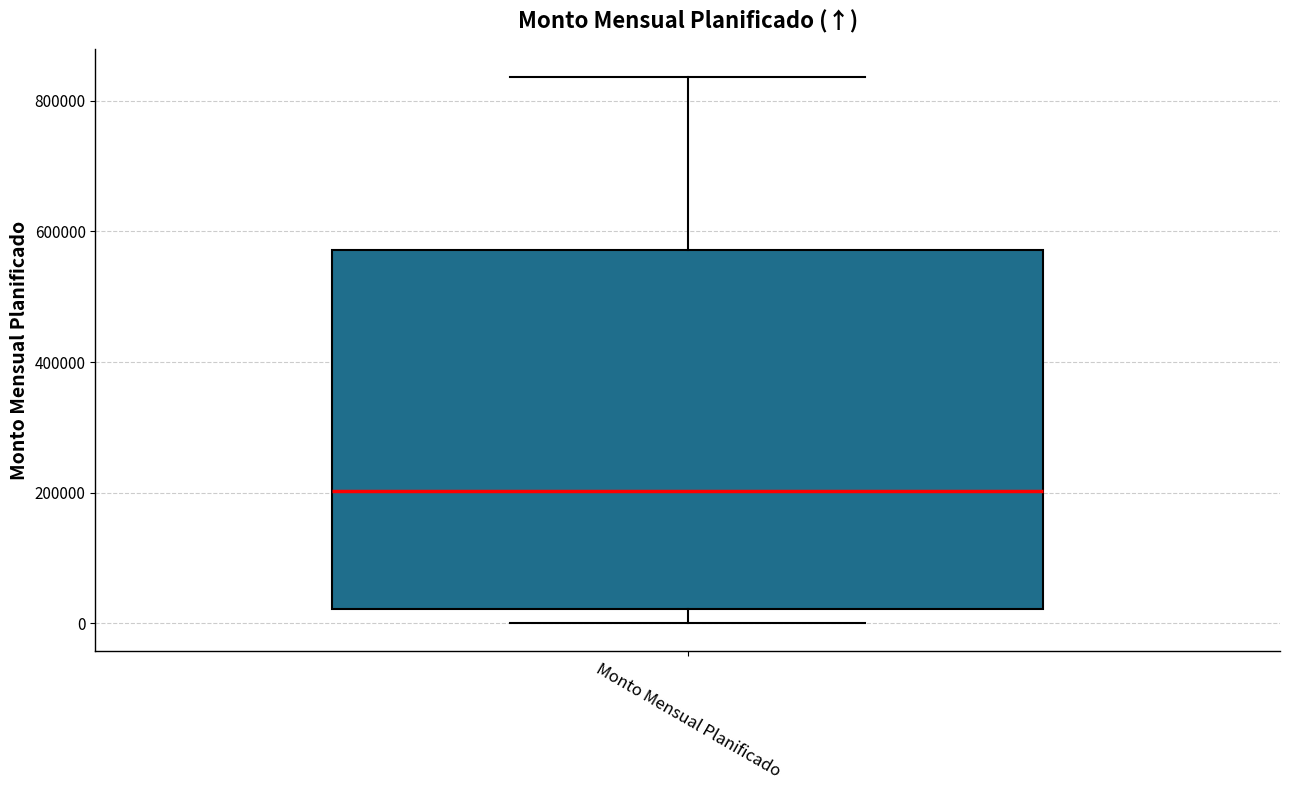

Transcribe this box plot: give where the median line is, the range the box spans, and where the two whiskers end, as read against the y-axis. The values are not printed on the chart, so give them approximately, as read against the axis.

median 200000, box 20000 to 580000, whiskers 0 to 840000